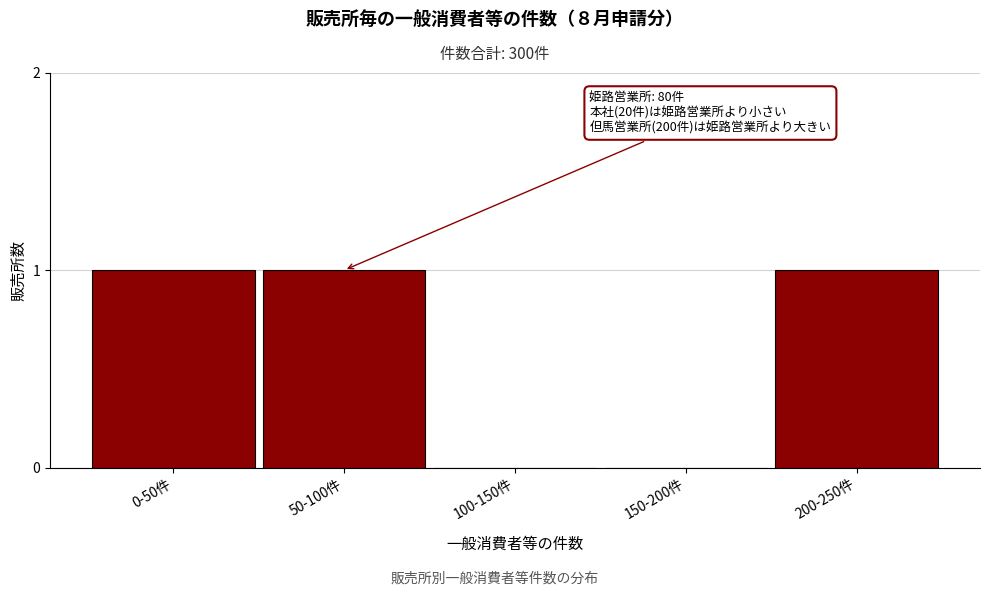

Reading left to right, list all the values displayed in this chart.

0-50件=1	50-100件=1	100-150件=0	150-200件=0	200-250件=1